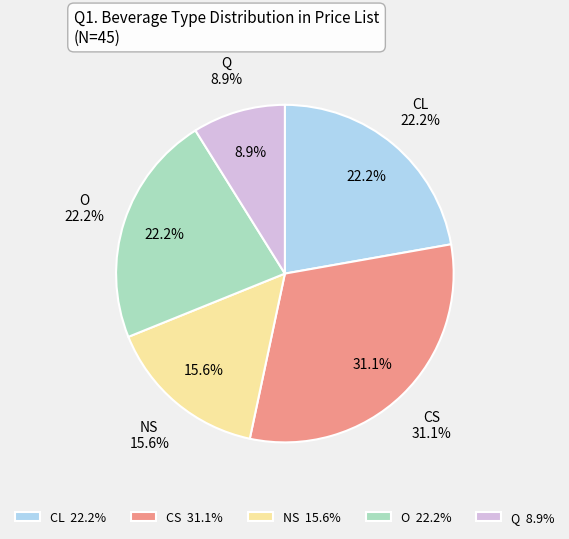

Count the number of slices in the pie.

5